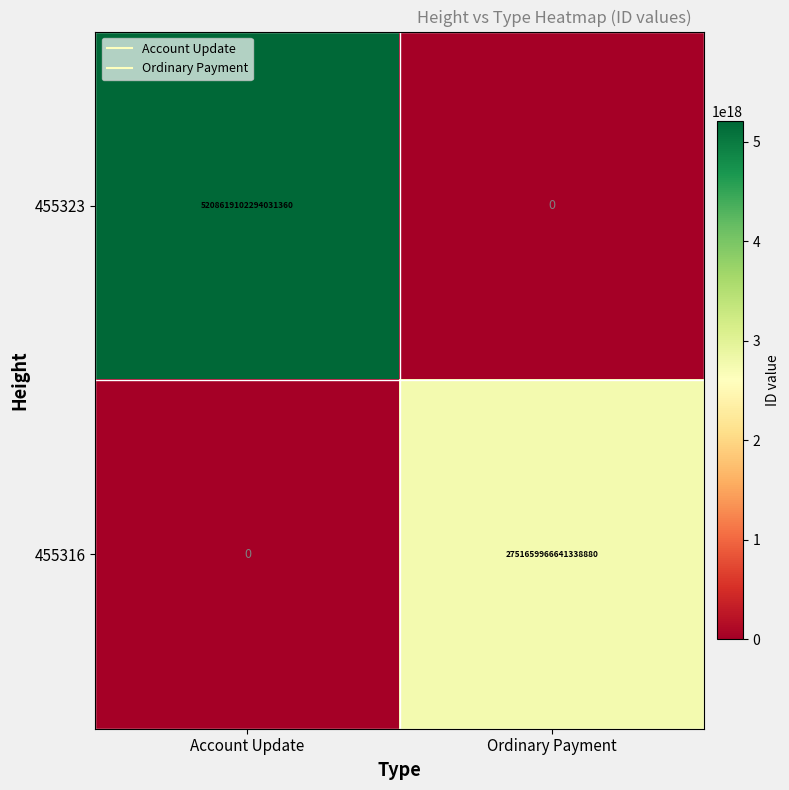

The value of 455323 at Ordinary Payment is 2061384472721626368. True or false?

False